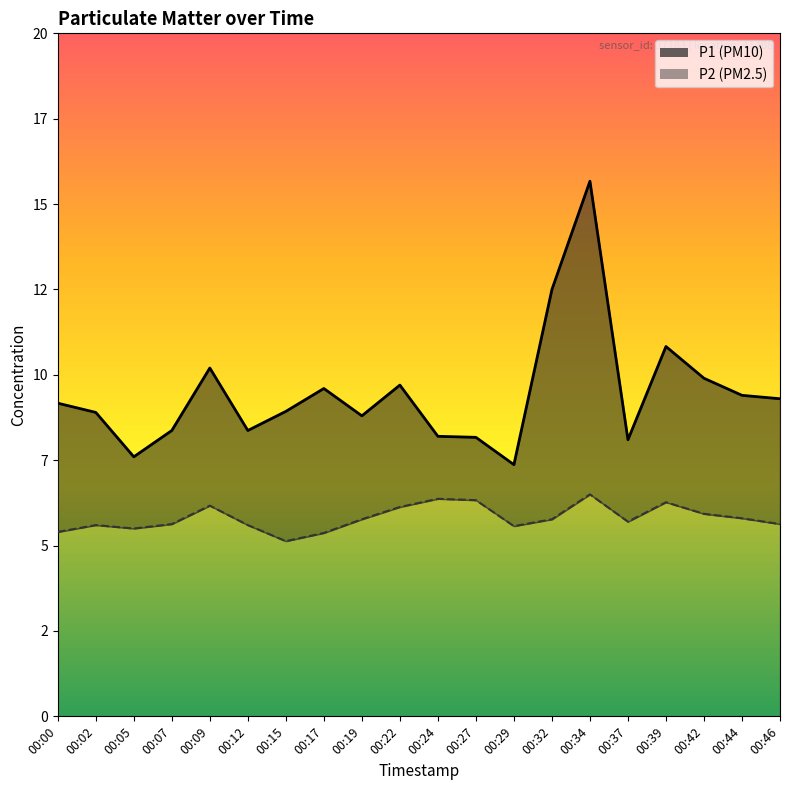

Which series changed the most between 00:00 and 00:19?

P1